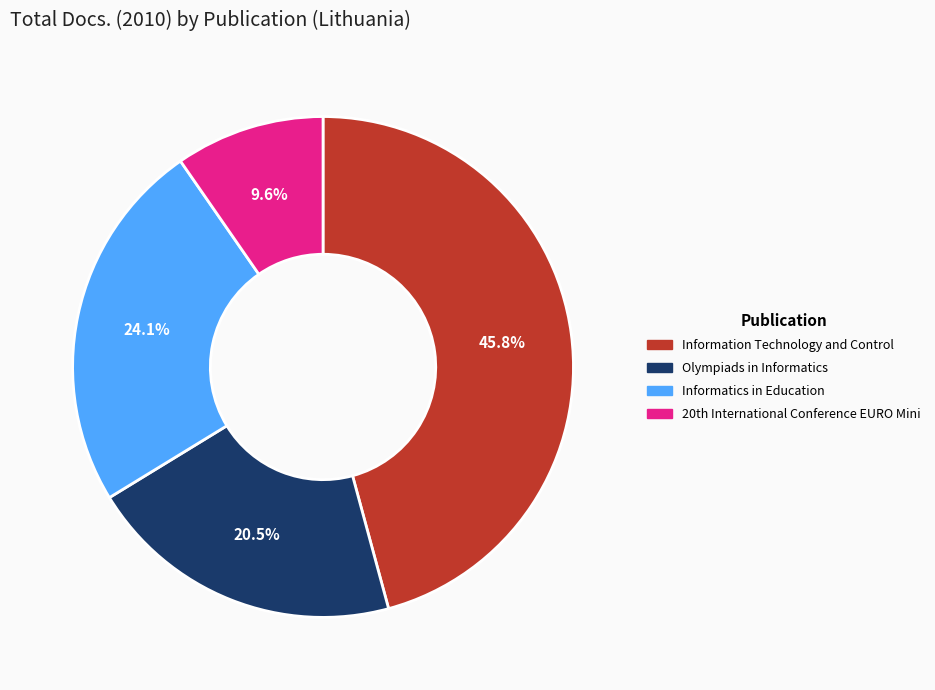

To the nearest percent, what percentage of the pie is Information Technology and Control?

46%